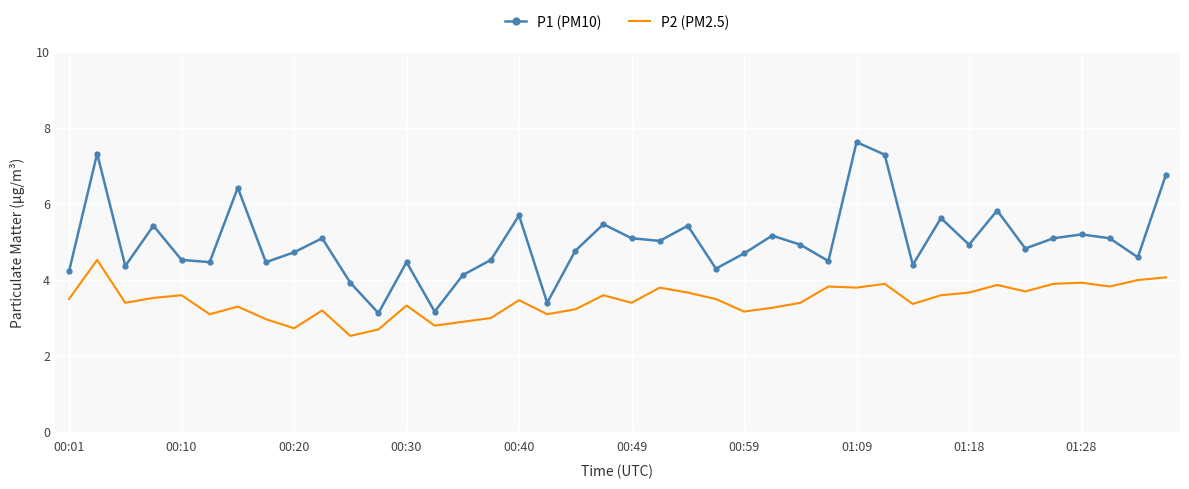

Which series has the largest total across all categories?

P1 (PM10)